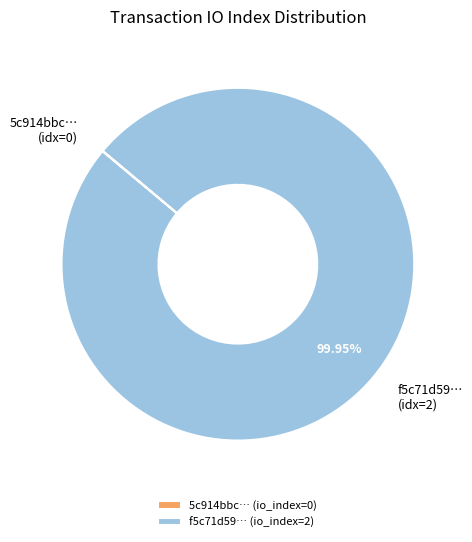

Is there any slice that represents more than half of the pie?

Yes